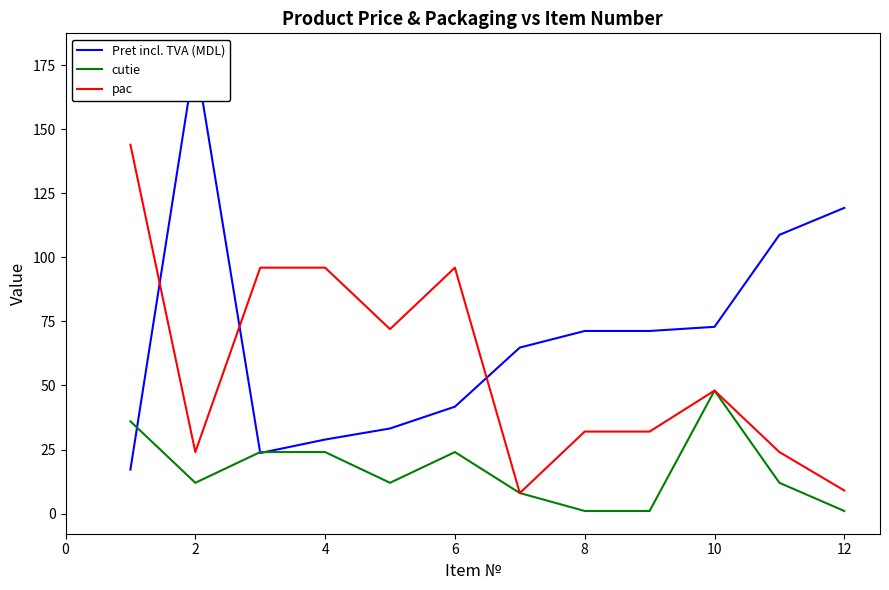

At 2, list the series in order from smallest to largest.

cutie, pac, Pret incl. TVA (MDL)